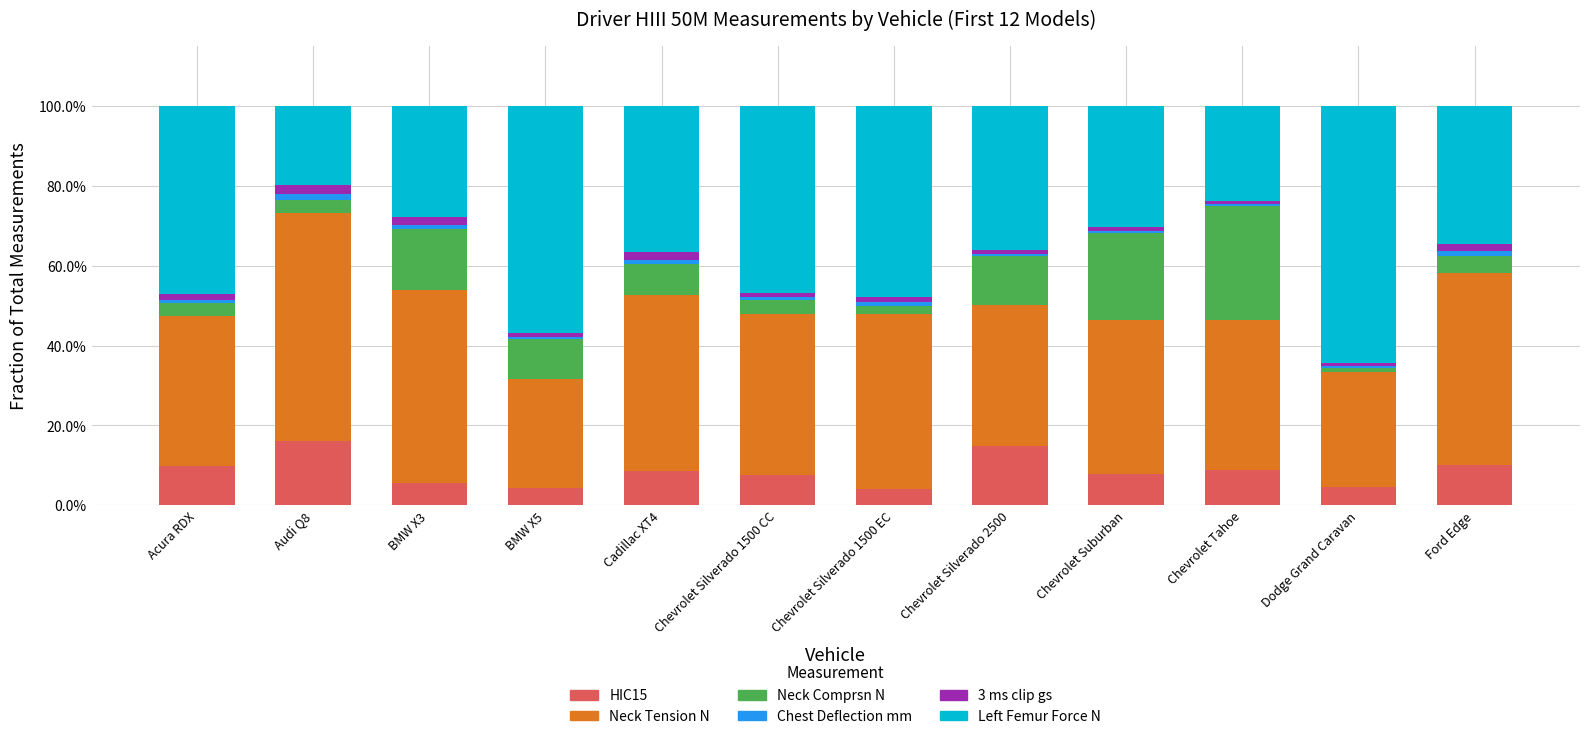

Are the bars grouped side by side (vs. stacked)?

No